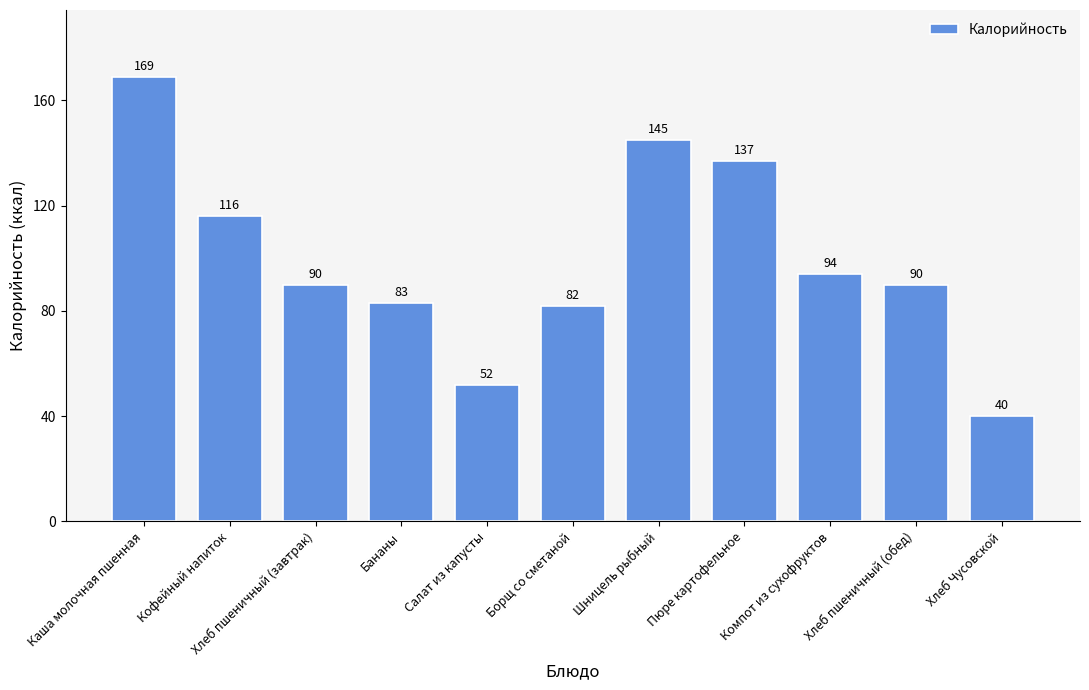

Reading right to left, transcribe all the data shown in this chart.

Хлеб Чусовской=40	Хлеб пшеничный (обед)=90	Компот из сухофруктов=94	Пюре картофельное=137	Шницель рыбный=145	Борщ со сметаной=82	Салат из капусты=52	Бананы=83	Хлеб пшеничный (завтрак)=90	Кофейный напиток=116	Каша молочная пшенная=169